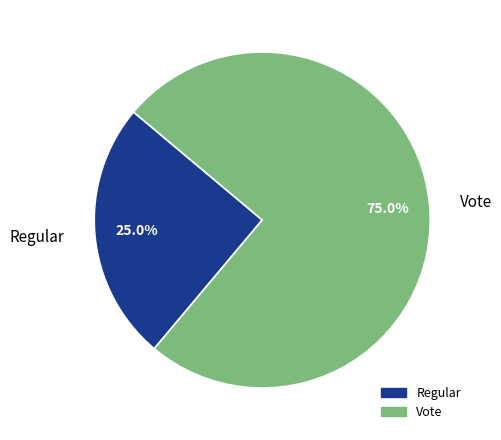

Is it true that Regular is 25% of the pie?

True